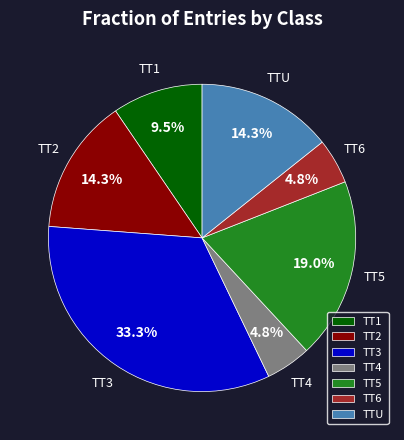

How many segments does this pie chart have?

7